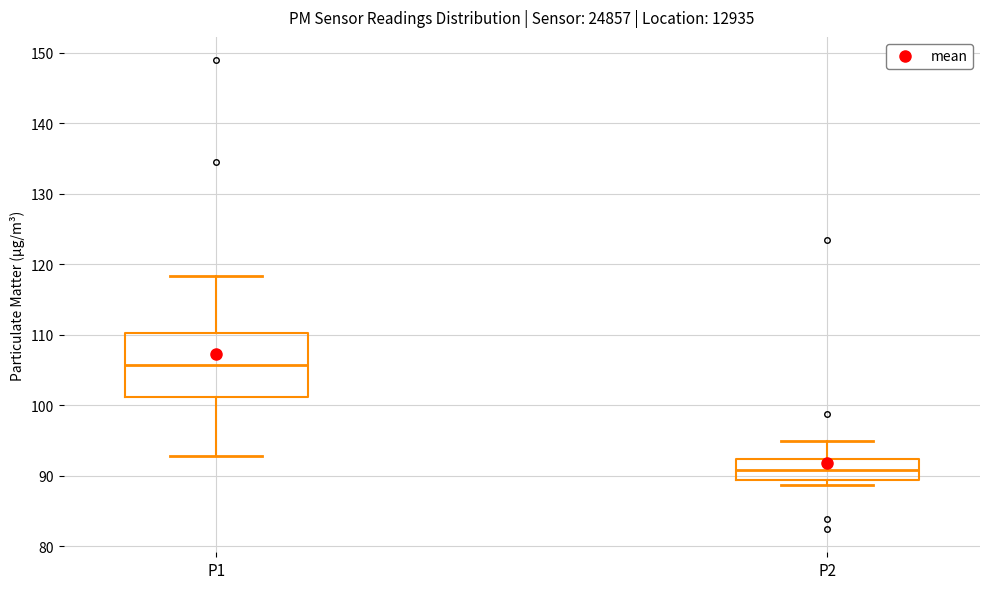

Which box is the tallest, from its lower edge to its upper edge?

P1